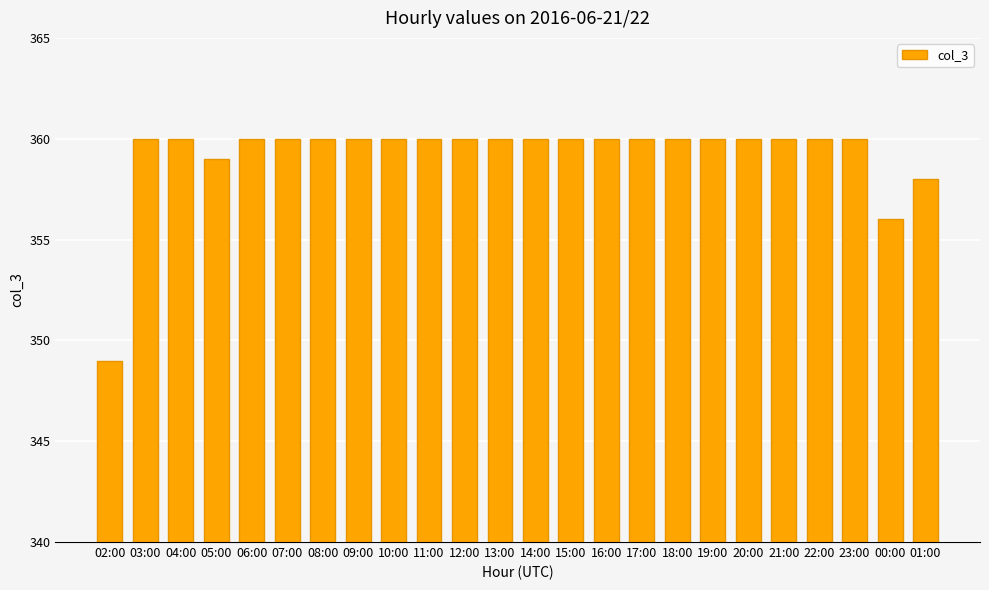

What is the minimum value shown in the chart?

349